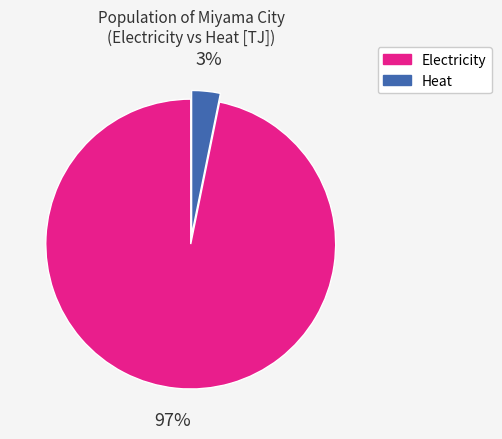

To the nearest percent, what portion does Electricity represent?

97%